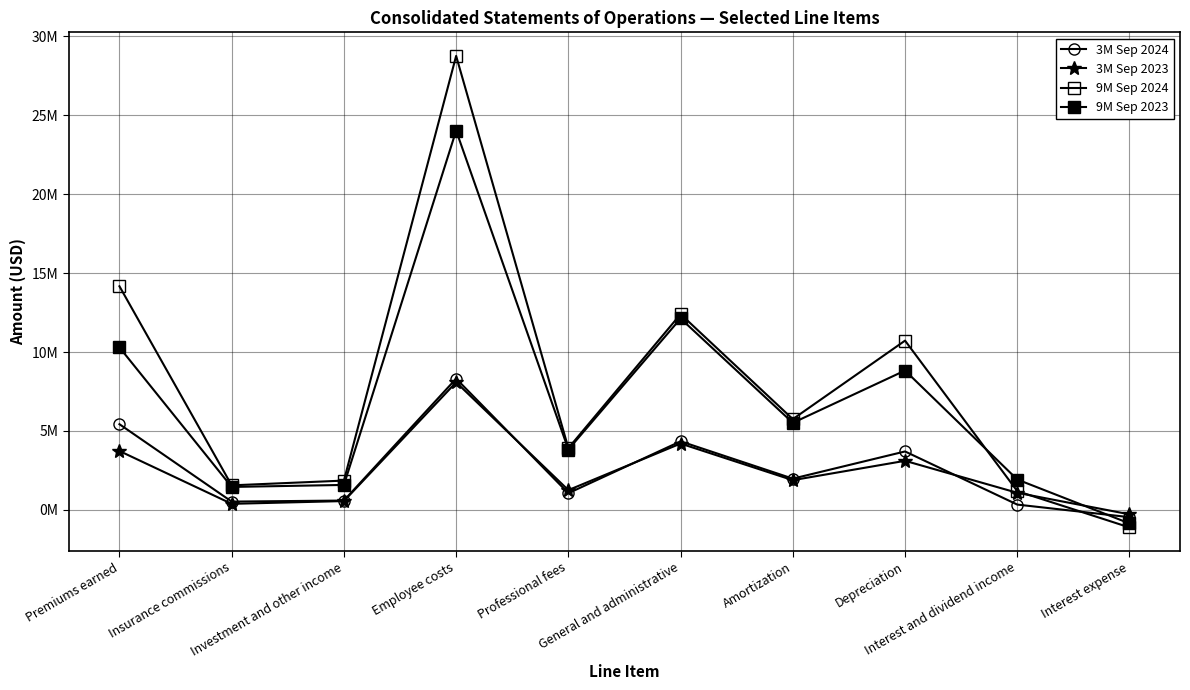

At which label does 3M Sep 2024 reach its peak?

Employee costs